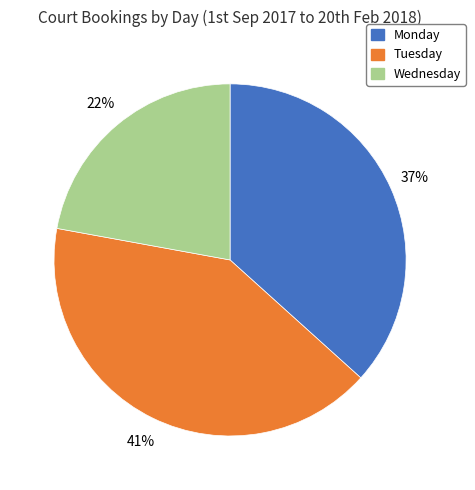

Count the number of slices in the pie.

3